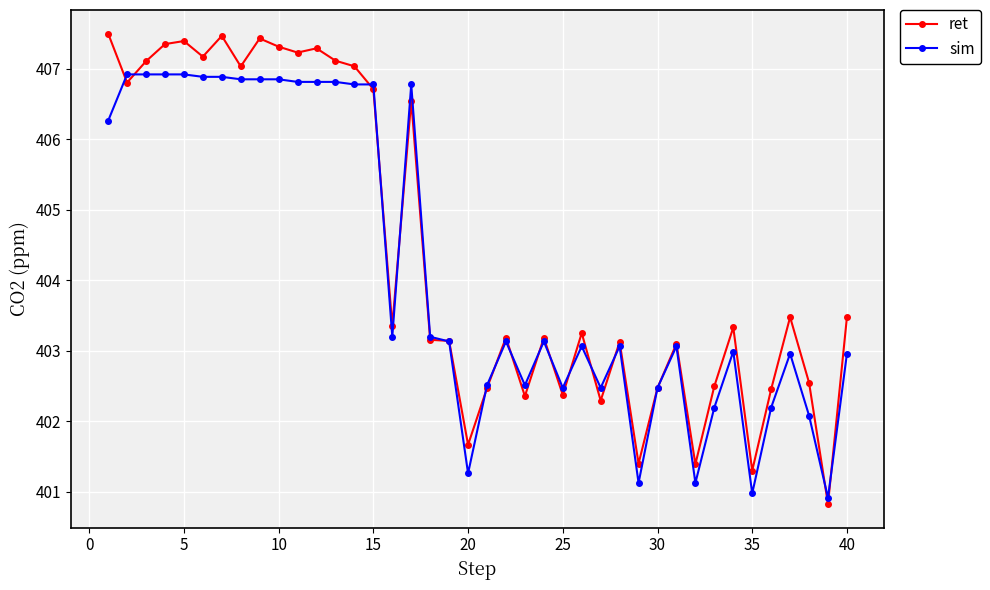

What is the value of the sim point at the 4th from the left?

406.9